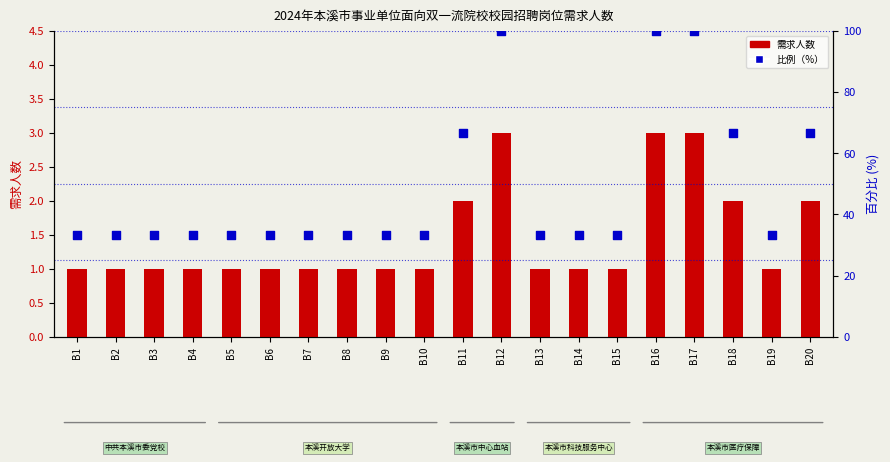

What is the total value across all series at B2?

34.3